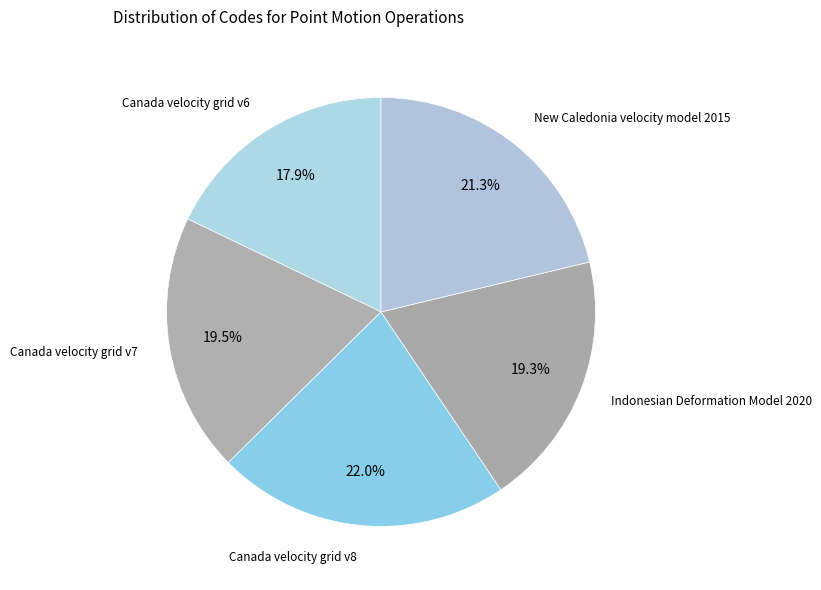

Count the number of slices in the pie.

5